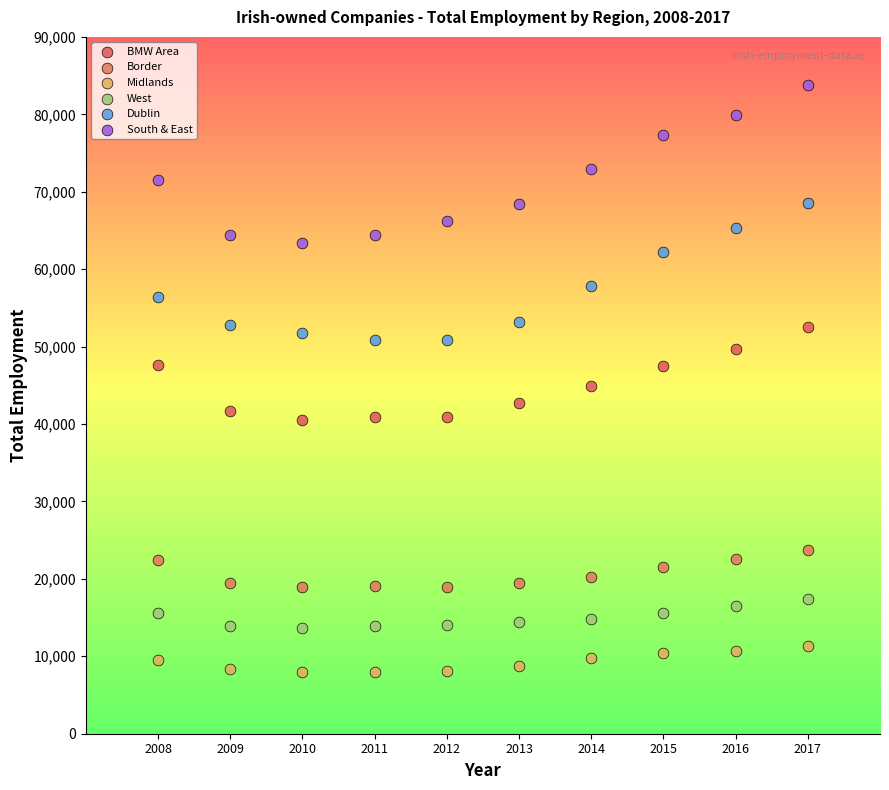

Which series reaches the minimum Y coordinate?

Midlands